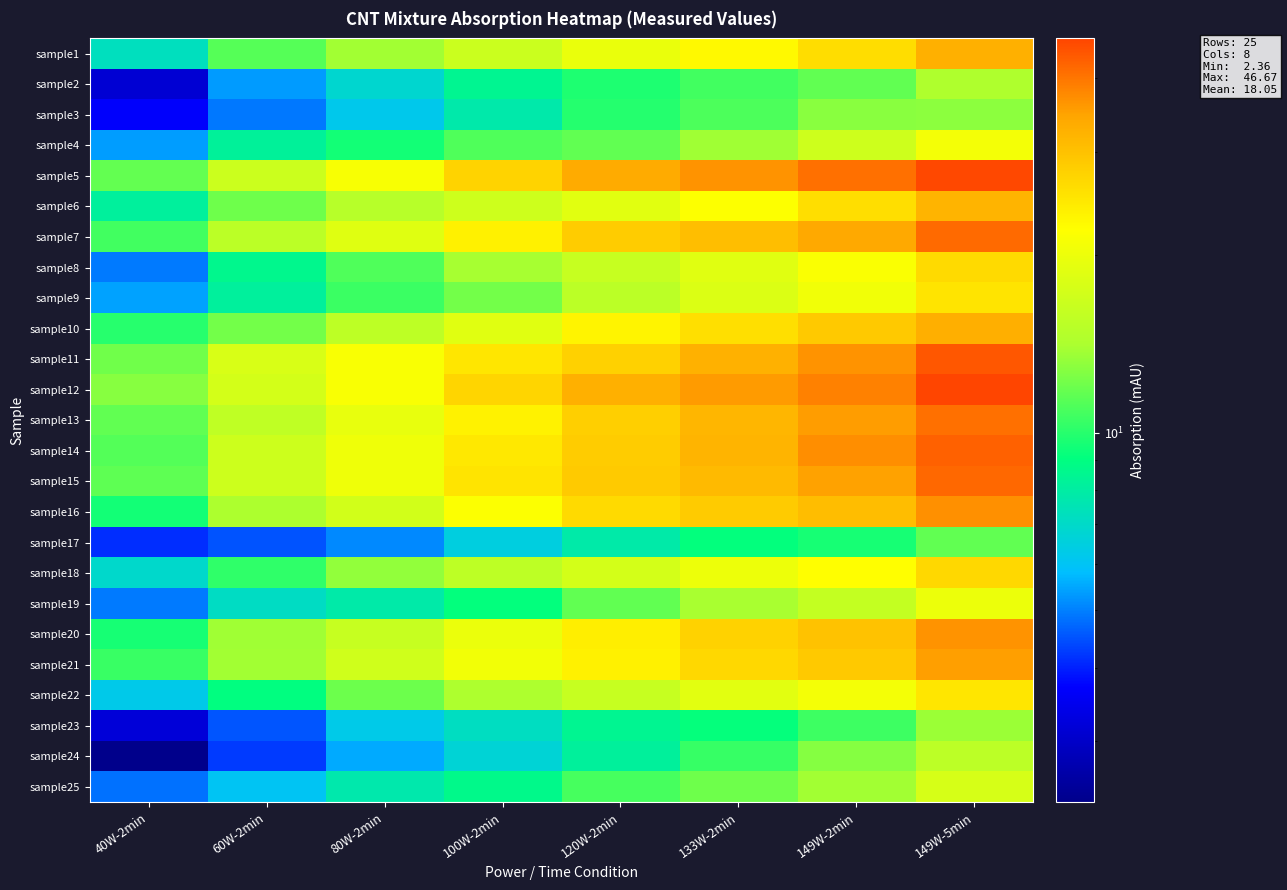

Reading left to right, transcribe all the data shown in this chart.

sample1: 40W-2min=7.3	60W-2min=11.3	80W-2min=13.8	100W-2min=16.6	120W-2min=19.8	133W-2min=22.7	149W-2min=26.1	149W-5min=32.5
sample2: 40W-2min=3.1	60W-2min=5.3	80W-2min=6.8	100W-2min=8.5	120W-2min=9.8	133W-2min=10.7	149W-2min=11.7	149W-5min=14.3
sample3: 40W-2min=3.7	60W-2min=4.9	80W-2min=6.2	100W-2min=7.8	120W-2min=9.9	133W-2min=11.0	149W-2min=12.9	149W-5min=13.0
sample4: 40W-2min=5.4	60W-2min=8.3	80W-2min=9.5	100W-2min=11.1	120W-2min=11.7	133W-2min=13.7	149W-2min=16.8	149W-5min=20.8
sample5: 40W-2min=11.7	60W-2min=16.7	80W-2min=21.3	100W-2min=27.4	120W-2min=33.4	133W-2min=36.5	149W-2min=40.7	149W-5min=46.1
sample6: 40W-2min=8.2	60W-2min=12.0	80W-2min=14.9	100W-2min=16.9	120W-2min=18.9	133W-2min=21.9	149W-2min=26.0	149W-5min=32.1
sample7: 40W-2min=10.7	60W-2min=15.3	80W-2min=18.7	100W-2min=23.7	120W-2min=28.4	133W-2min=30.4	149W-2min=33.7	149W-5min=41.4
sample8: 40W-2min=4.9	60W-2min=8.6	80W-2min=11.1	100W-2min=13.9	120W-2min=16.2	133W-2min=18.7	149W-2min=21.6	149W-5min=26.5
sample9: 40W-2min=5.4	60W-2min=8.2	80W-2min=10.6	100W-2min=12.2	120W-2min=15.3	133W-2min=18.2	149W-2min=20.6	149W-5min=25.2
sample10: 40W-2min=10.0	60W-2min=12.2	80W-2min=15.5	100W-2min=18.7	120W-2min=23.3	133W-2min=25.9	149W-2min=28.8	149W-5min=32.8
sample11: 40W-2min=12.1	60W-2min=17.9	80W-2min=21.4	100W-2min=24.9	120W-2min=27.8	133W-2min=32.5	149W-2min=36.3	149W-5min=43.9
sample12: 40W-2min=12.8	60W-2min=17.5	80W-2min=21.5	100W-2min=27.2	120W-2min=32.6	133W-2min=35.6	149W-2min=38.7	149W-5min=46.7
sample13: 40W-2min=11.7	60W-2min=15.7	80W-2min=19.6	100W-2min=23.5	120W-2min=28.0	133W-2min=31.6	149W-2min=35.4	149W-5min=40.7
sample14: 40W-2min=11.2	60W-2min=16.8	80W-2min=20.4	100W-2min=24.7	120W-2min=28.3	133W-2min=32.1	149W-2min=37.2	149W-5min=42.7
sample15: 40W-2min=11.6	60W-2min=16.8	80W-2min=20.3	100W-2min=25.3	120W-2min=28.7	133W-2min=31.2	149W-2min=34.7	149W-5min=41.7
sample16: 40W-2min=9.5	60W-2min=14.1	80W-2min=17.3	100W-2min=21.8	120W-2min=26.4	133W-2min=28.6	149W-2min=30.7	149W-5min=36.8
sample17: 40W-2min=4.1	60W-2min=4.5	80W-2min=5.1	100W-2min=6.5	120W-2min=7.8	133W-2min=9.1	149W-2min=9.6	149W-5min=11.7
sample18: 40W-2min=6.9	60W-2min=10.2	80W-2min=13.2	100W-2min=15.5	120W-2min=17.5	133W-2min=20.1	149W-2min=22.2	149W-5min=26.8
sample19: 40W-2min=4.9	60W-2min=7.1	80W-2min=7.8	100W-2min=9.1	120W-2min=11.6	133W-2min=14.0	149W-2min=16.0	149W-5min=20.0
sample20: 40W-2min=9.6	60W-2min=13.7	80W-2min=16.2	100W-2min=19.9	120W-2min=23.9	133W-2min=27.5	149W-2min=29.8	149W-5min=36.4
sample21: 40W-2min=10.5	60W-2min=13.8	80W-2min=17.1	100W-2min=20.7	120W-2min=23.6	133W-2min=26.8	149W-2min=28.9	149W-5min=35.3
sample22: 40W-2min=6.2	60W-2min=9.0	80W-2min=11.9	100W-2min=14.3	120W-2min=16.3	133W-2min=19.0	149W-2min=20.8	149W-5min=24.9
sample23: 40W-2min=3.2	60W-2min=4.5	80W-2min=6.3	100W-2min=7.2	120W-2min=8.5	133W-2min=9.1	149W-2min=10.6	149W-5min=13.6
sample24: 40W-2min=2.4	60W-2min=4.2	80W-2min=5.5	100W-2min=6.7	120W-2min=8.2	133W-2min=10.4	149W-2min=12.8	149W-5min=15.4
sample25: 40W-2min=4.8	60W-2min=6.0	80W-2min=7.7	100W-2min=8.7	120W-2min=10.8	133W-2min=12.0	149W-2min=13.7	149W-5min=17.7